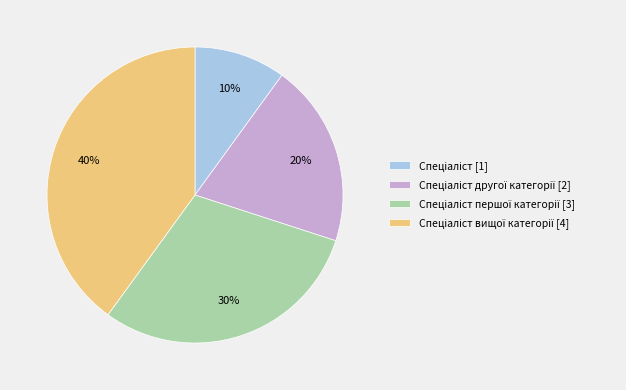

Is there a majority slice in this chart?

No